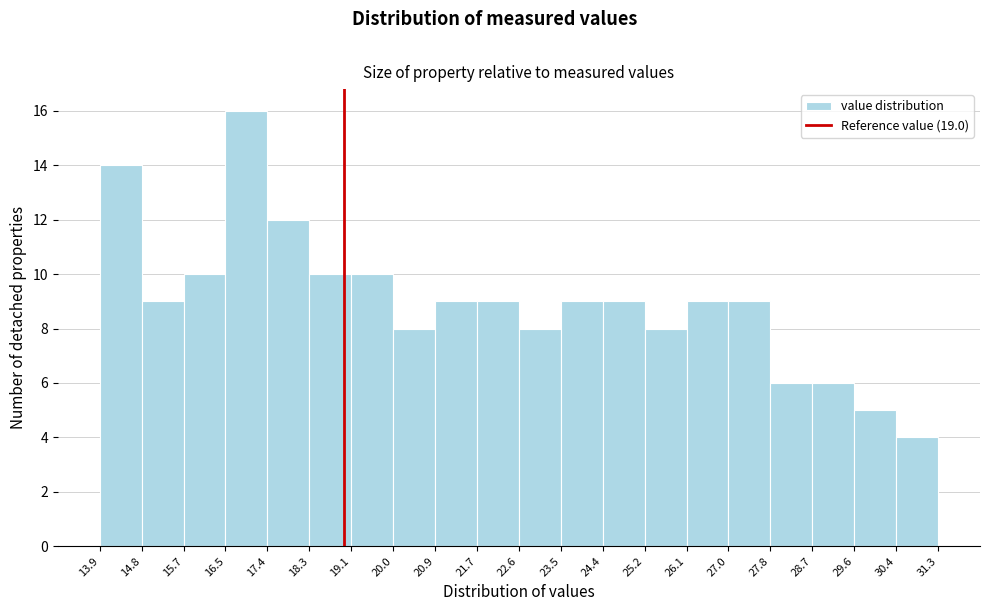

Reading left to right, transcribe this chart: for each bar, give the range it covers on the x-axis and its height. The values are not printed on the chart, so give them approximately, as read against the axis.

13.9 to 14.8: 14
14.8 to 15.7: 9
15.7 to 16.5: 10
16.5 to 17.4: 16
17.4 to 18.3: 12
18.3 to 19.1: 10
19.1 to 20.0: 10
20.0 to 20.9: 8
20.9 to 21.7: 9
21.7 to 22.6: 9
22.6 to 23.5: 8
23.5 to 24.4: 9
24.4 to 25.2: 9
25.2 to 26.1: 8
26.1 to 27.0: 9
27.0 to 27.8: 9
27.8 to 28.7: 6
28.7 to 29.6: 6
29.6 to 30.4: 5
30.4 to 31.3: 4